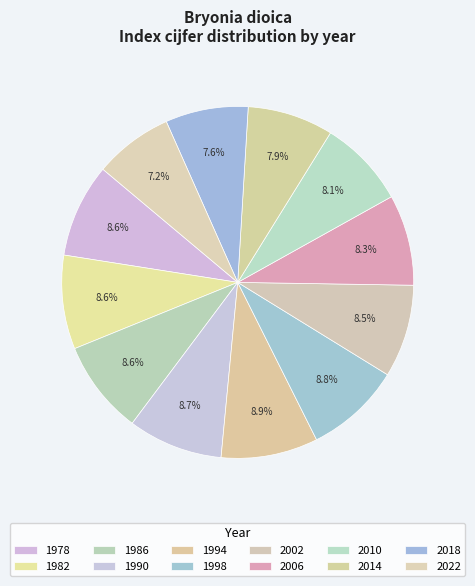

The 1994 slice represents 9% of the pie. True or false?

True